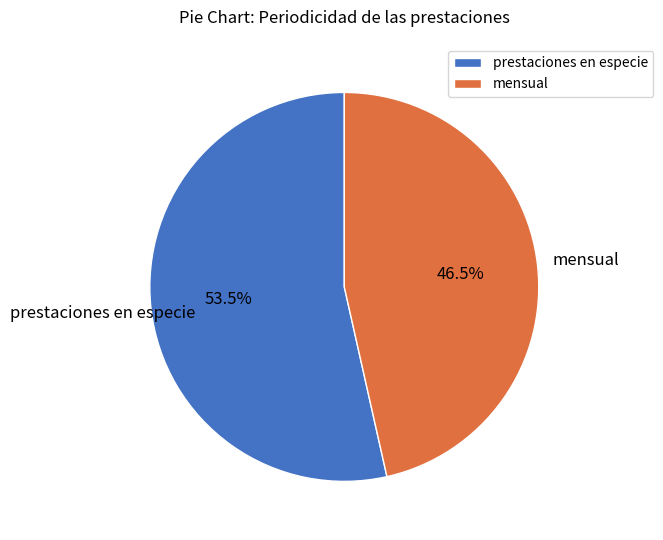

What portion of the pie excludes mensual?

53.5%